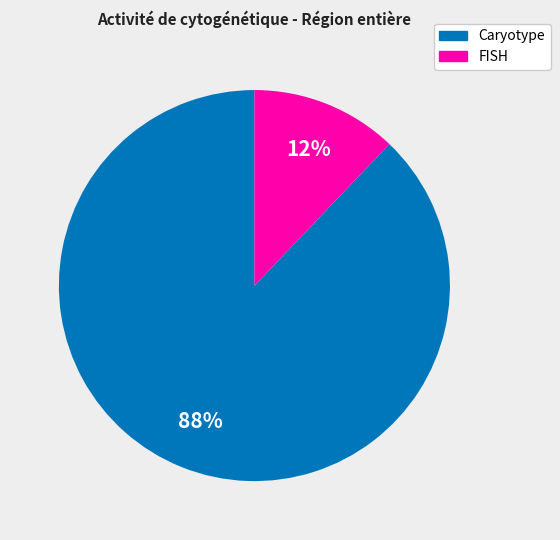

How many segments does this pie chart have?

2